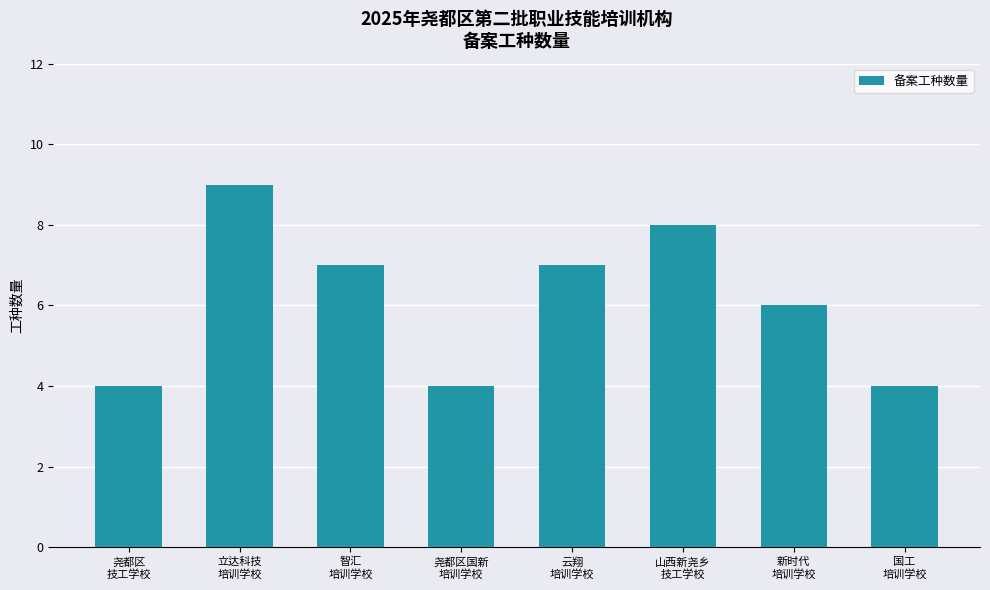

What is the difference between the maximum and minimum values?

5